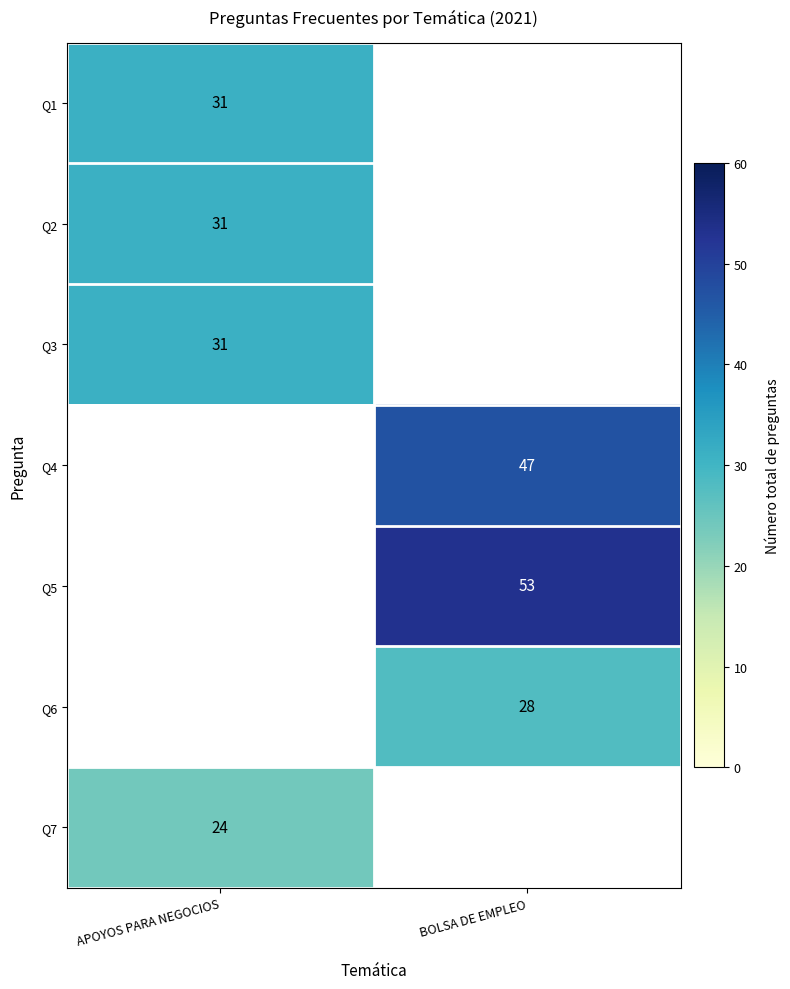

The value of Q3 at APOYOS PARA NEGOCIOS is 31. True or false?

True